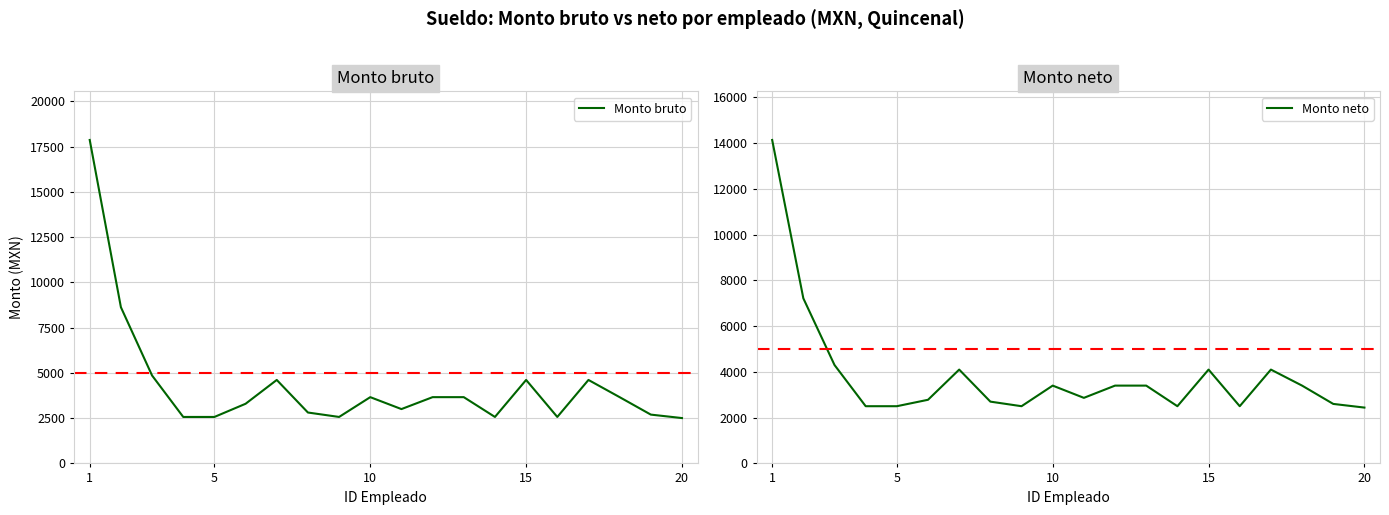

What is the maximum value for Monto neto?

14134